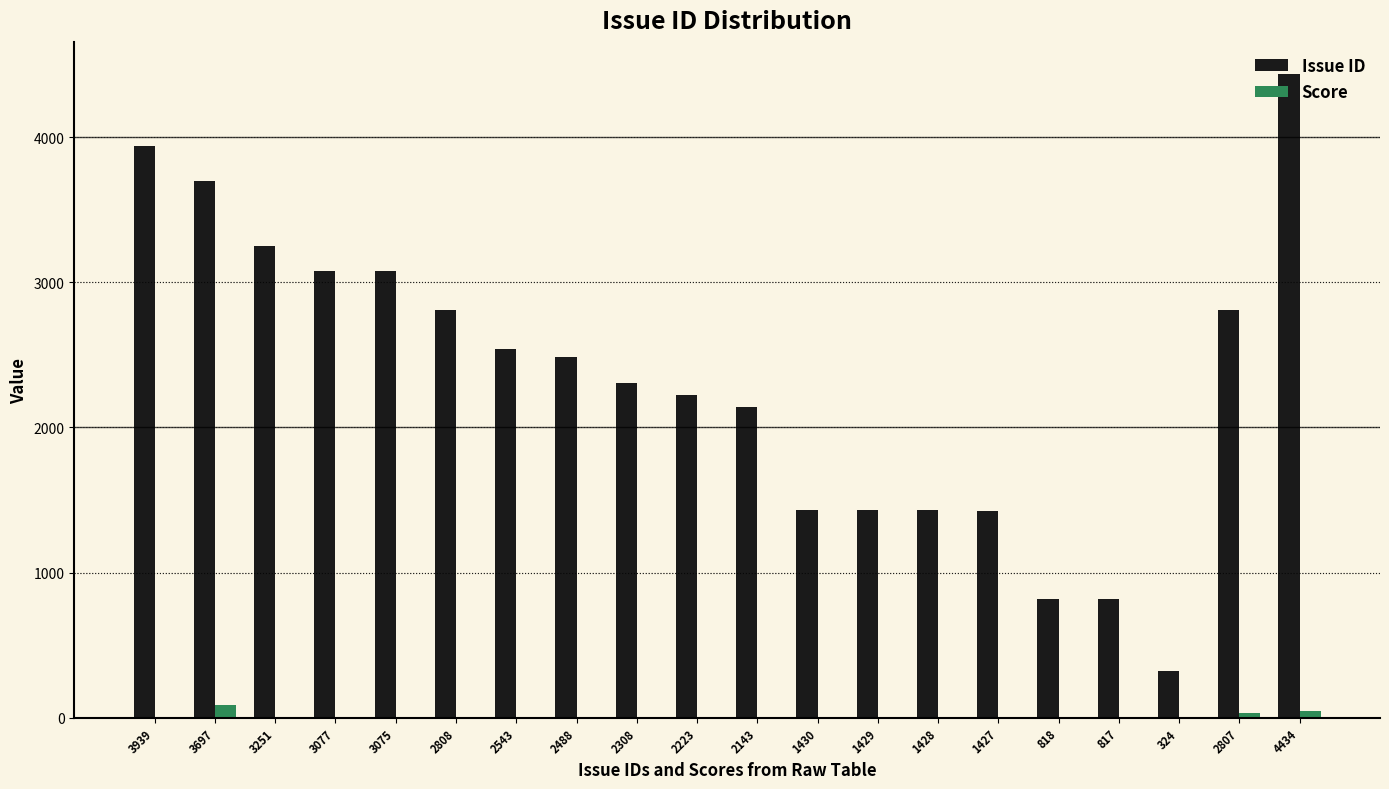

The value of Score at 324 is 0. True or false?

True